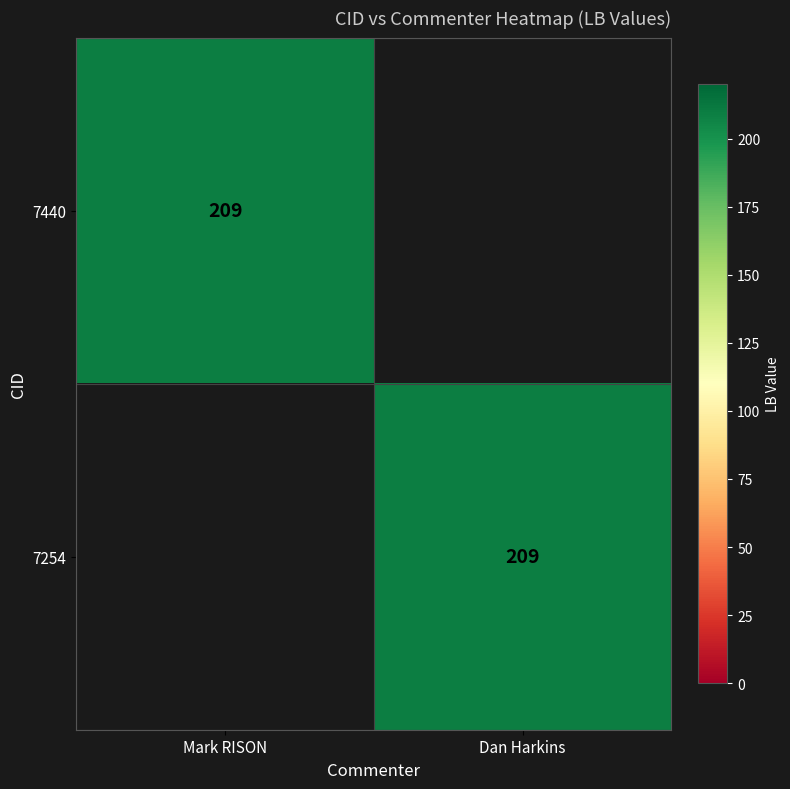

What is the total value across all series at Mark RISON?

209